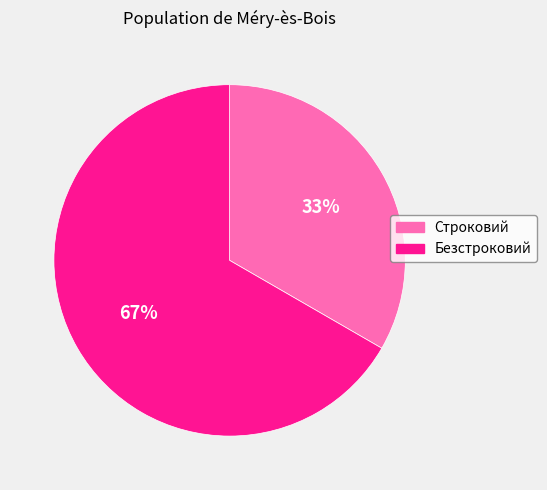

To the nearest percent, what is the average slice percentage?

50%